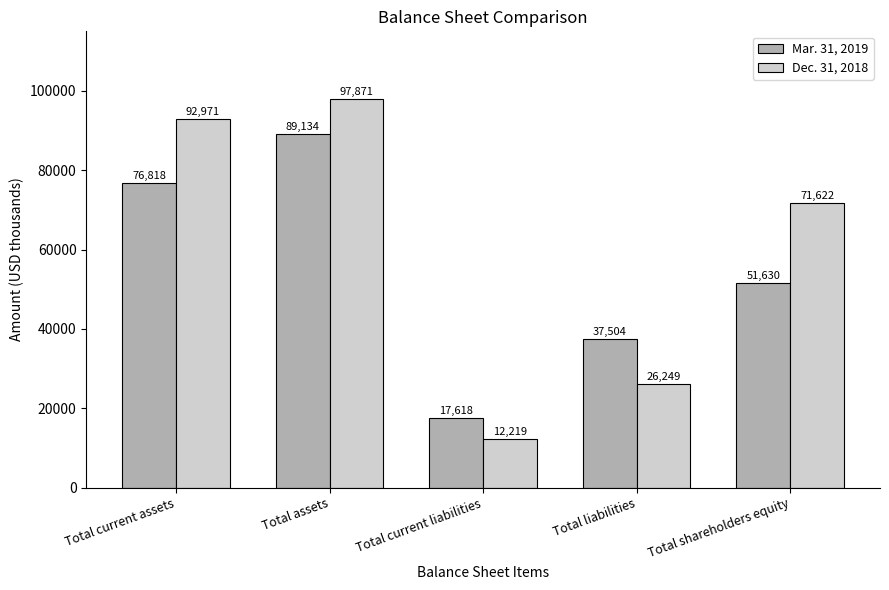

What position from the left is Total liabilities?

4